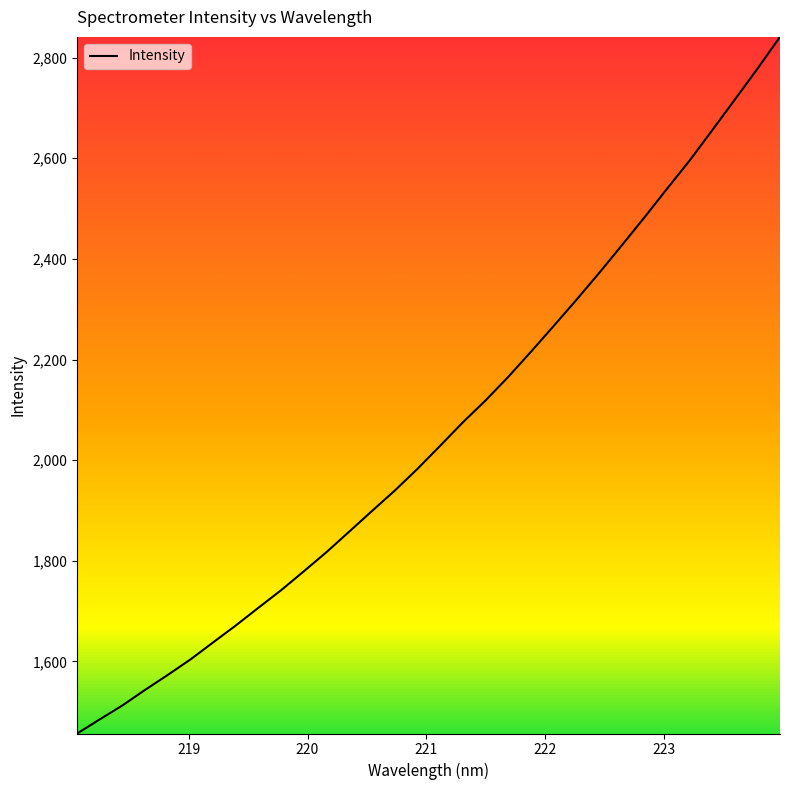

Does the chart have visible grid lines?

No